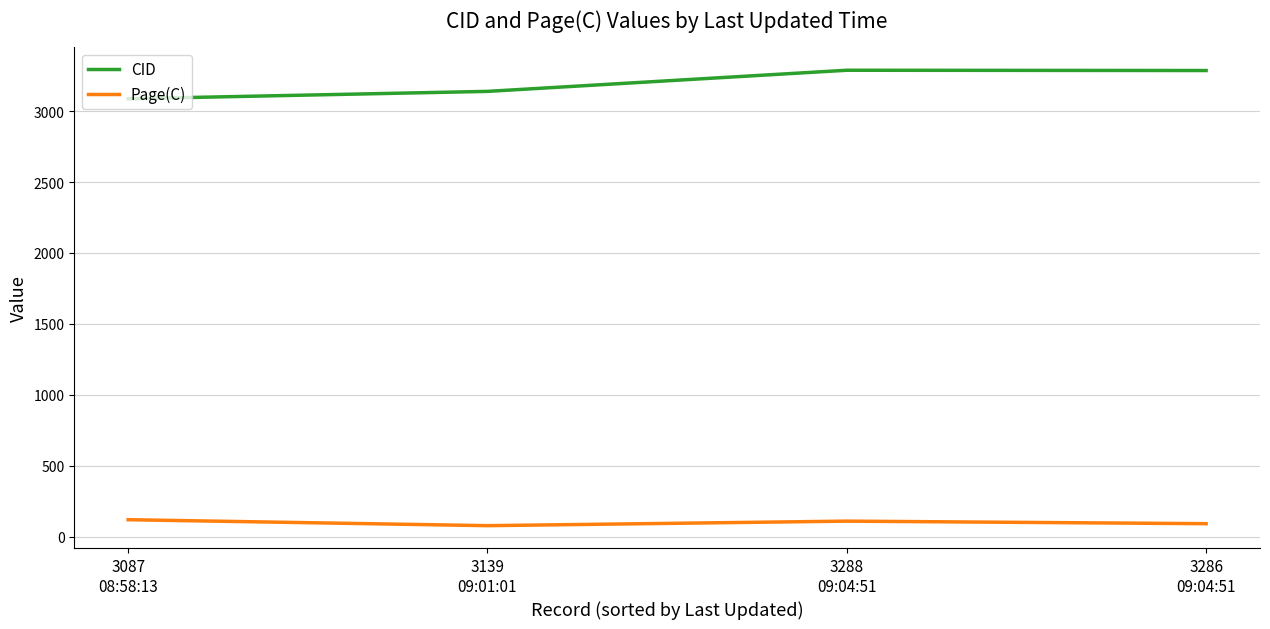

What is the lowest value of the Page(C) series?

77